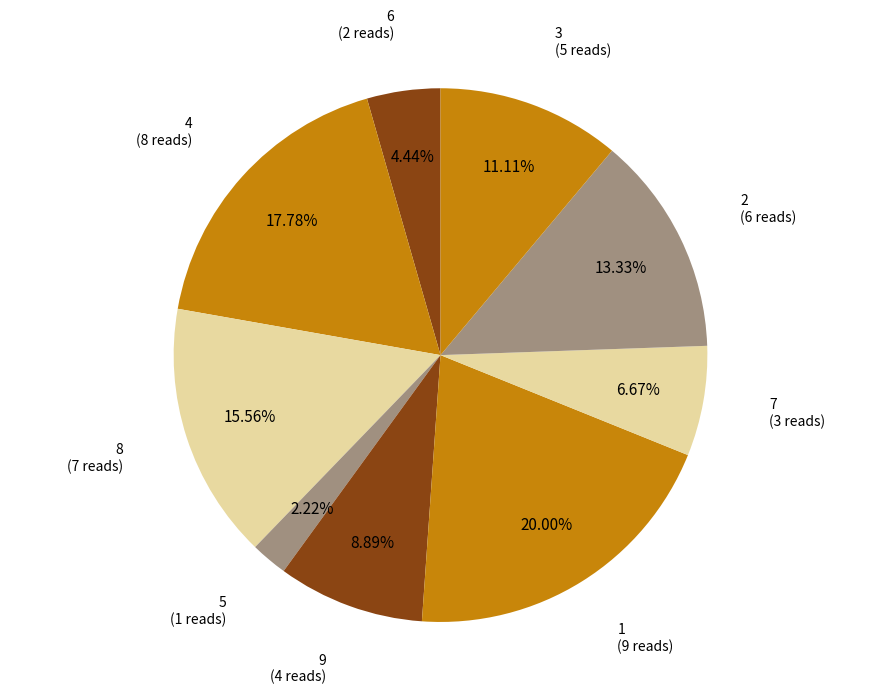

What percentage is the 6 slice, to the nearest percent?

4%